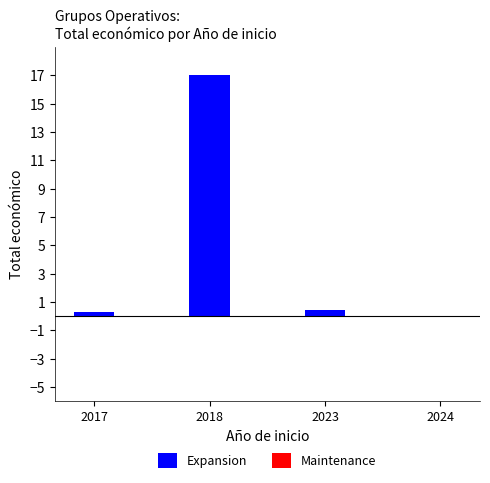

How many series are shown in this chart?

2